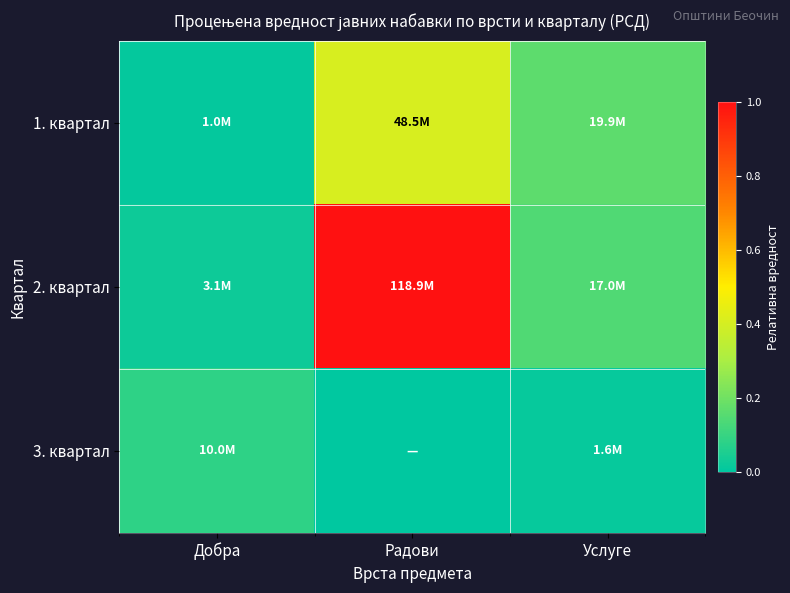

How many data points does each series have?

3